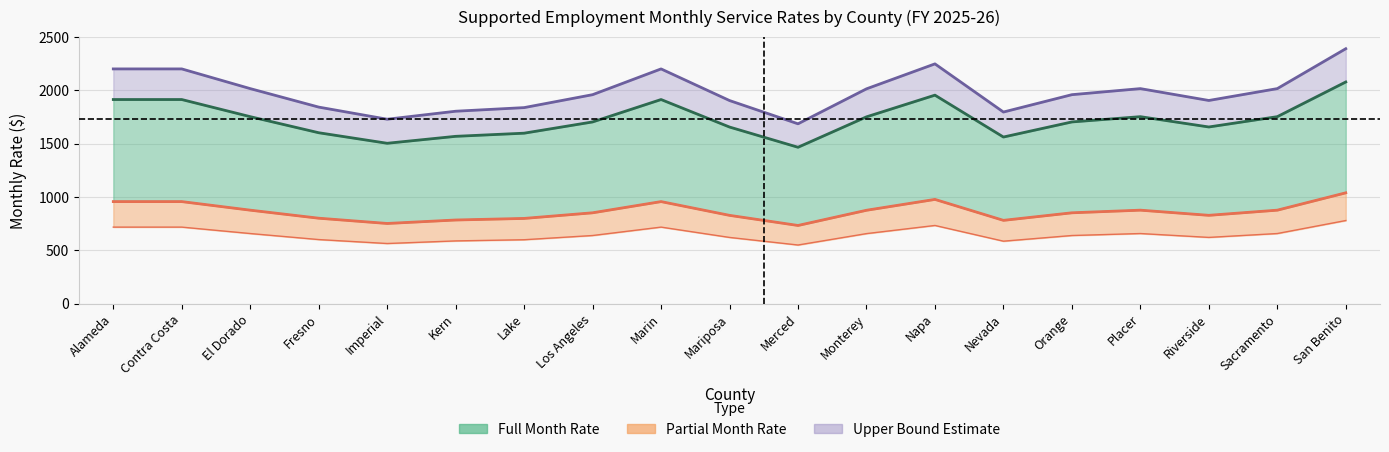

What is the average value of the Partial Month Rate series?

863.2